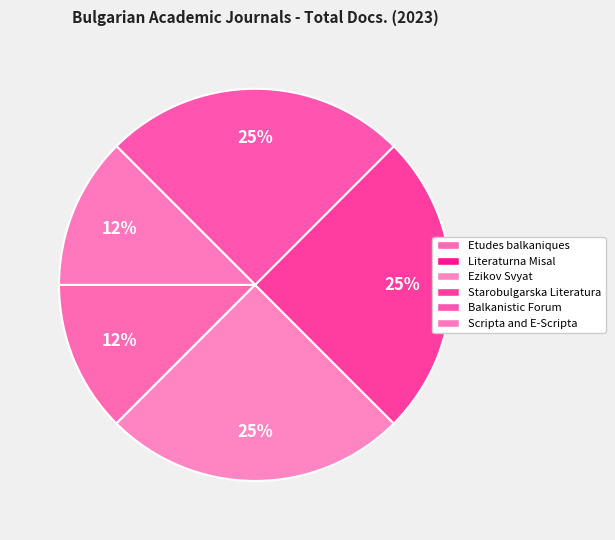

To the nearest percent, what portion does Balkanistic Forum represent?

25%